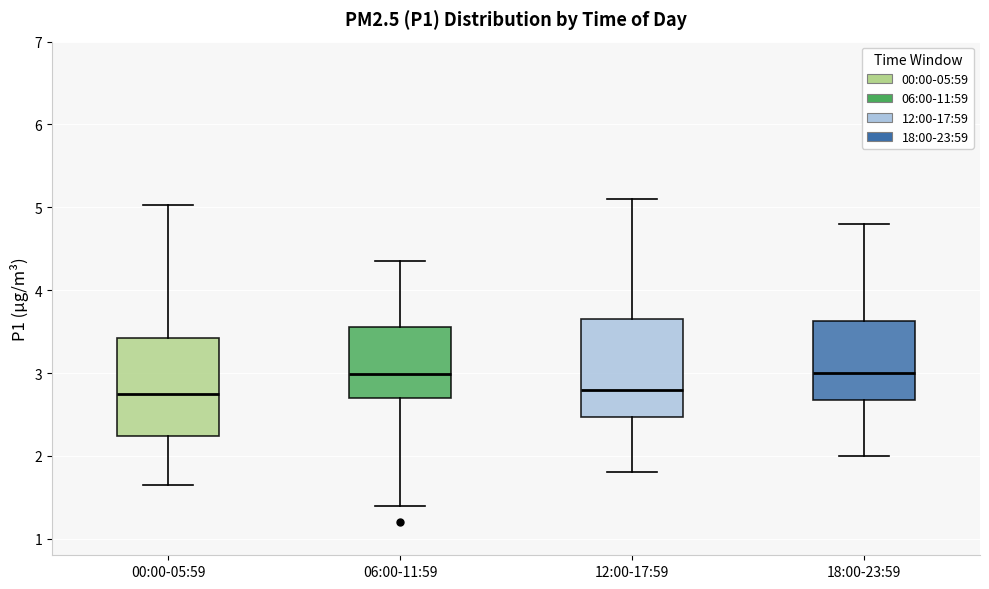

Reading left to right, read every box against the y-axis: the position of its median line, the range the box covers, and the ends of its whiskers. The values are not printed on the chart, so give them approximately, as read against the axis.

00:00-05:59: median 2.8, box 2.2 to 3.4, whiskers 1.7 to 5.0
06:00-11:59: median 3.0, box 2.7 to 3.6, whiskers 1.4 to 4.4
12:00-17:59: median 2.8, box 2.5 to 3.7, whiskers 1.8 to 5.1
18:00-23:59: median 3.0, box 2.7 to 3.6, whiskers 2.0 to 4.8